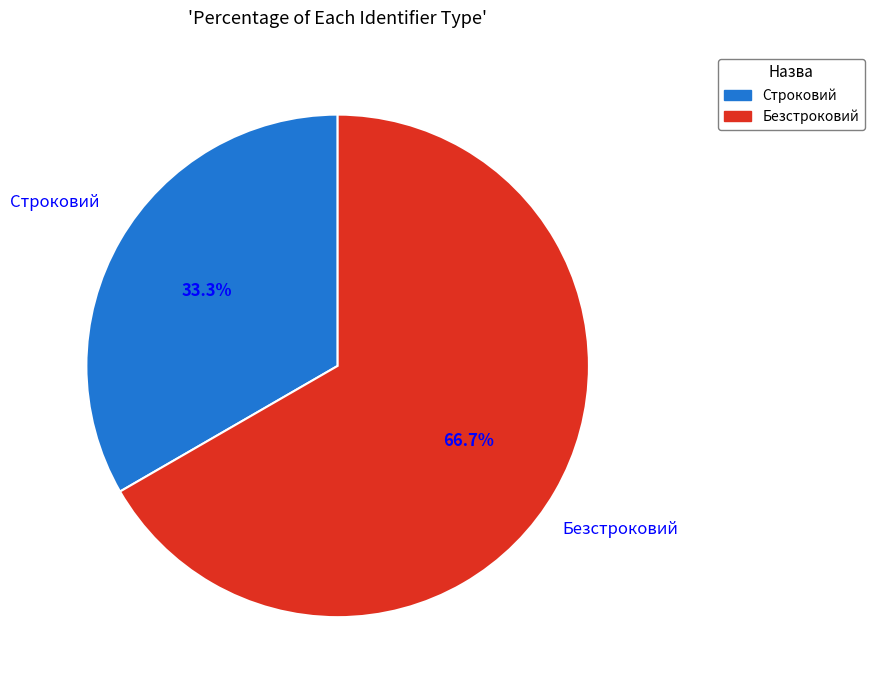

Rank the categories by value from highest to lowest.

Безстроковий, Строковий